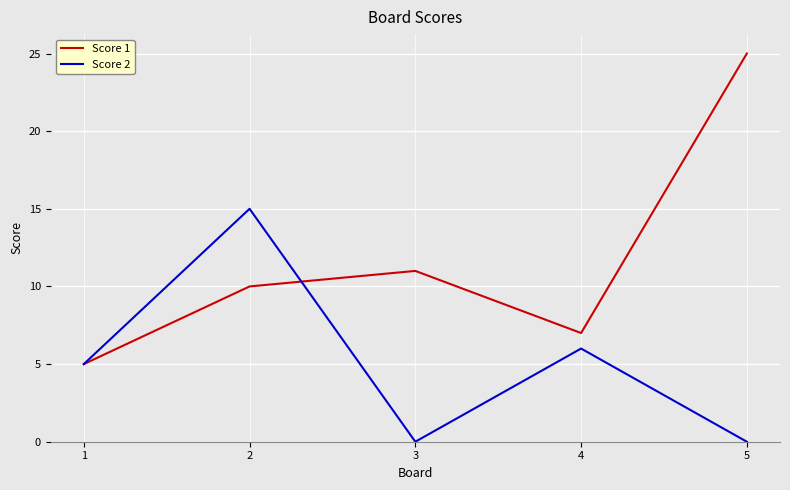

The value of Score 1 at 5 is 14. True or false?

False